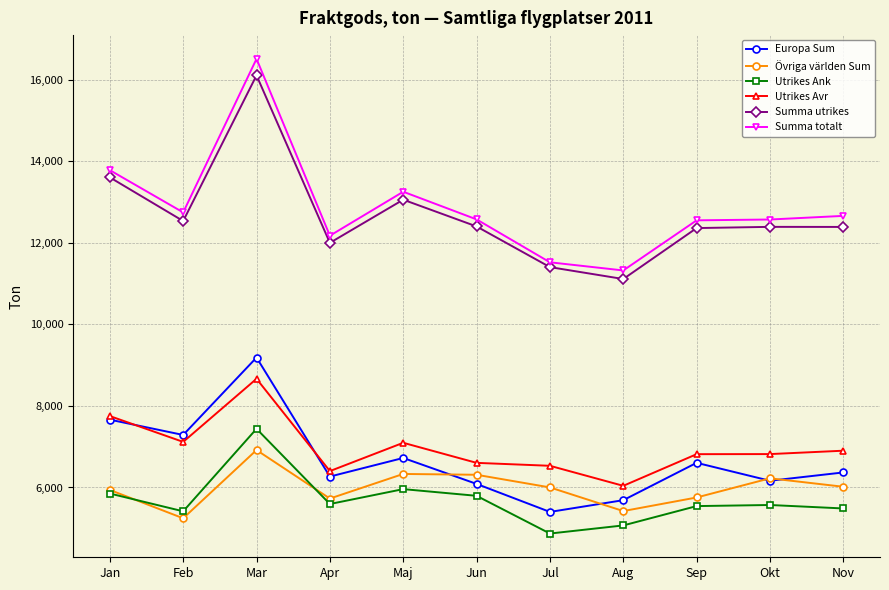

What is the difference between the second highest and second lowest values in the Summa totalt series?

2259